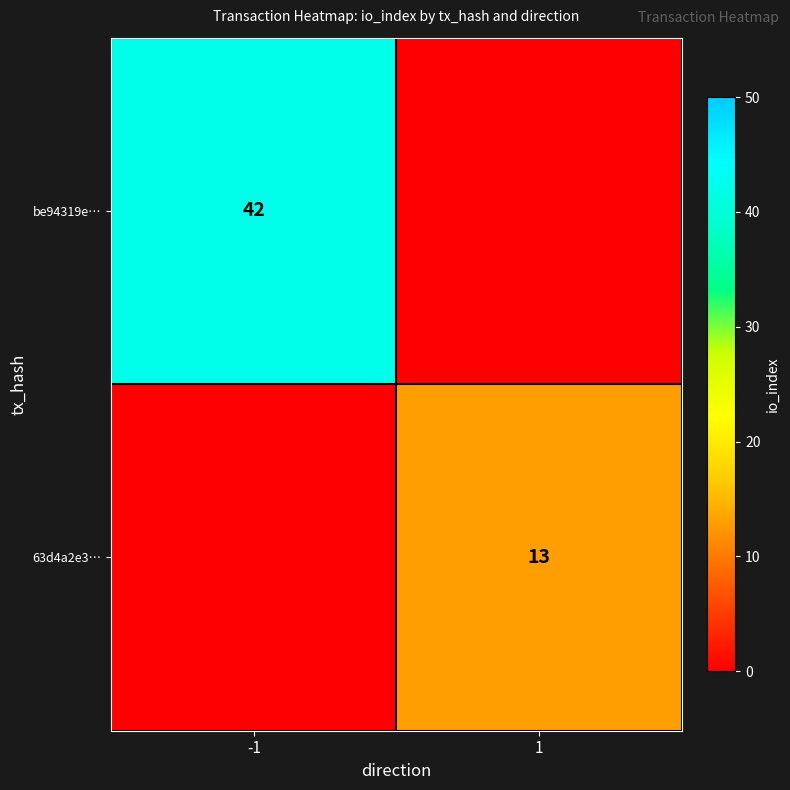

The value of be94319e… at -1 is 42. True or false?

True